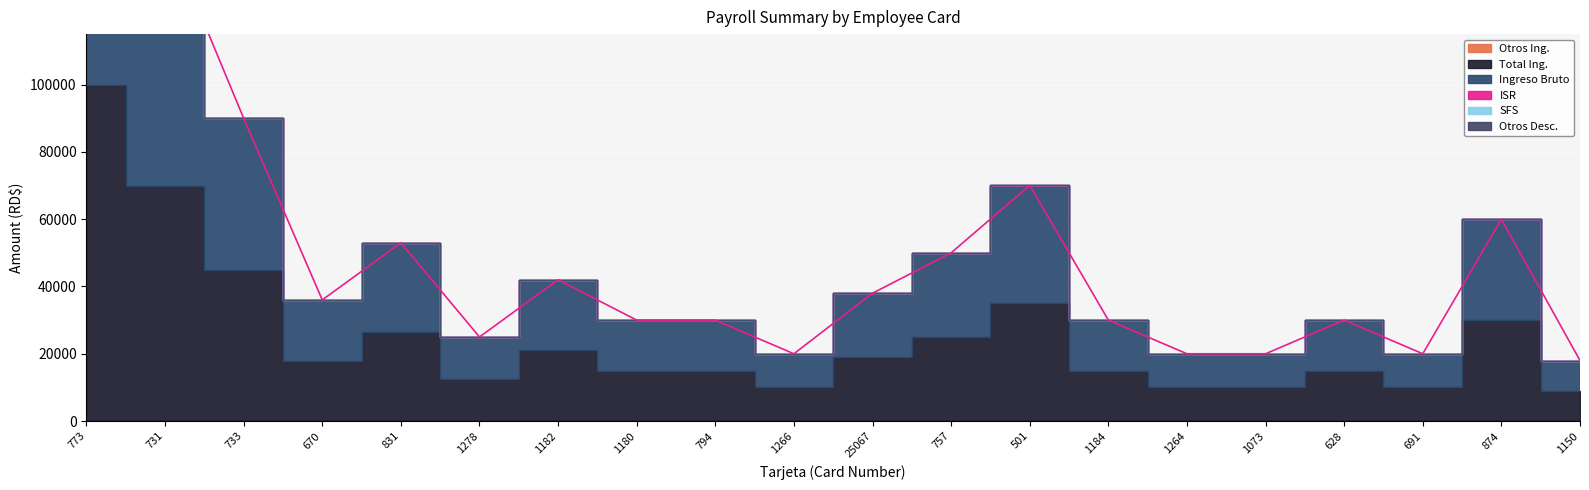

What is the label of the 5th point from the left?

831